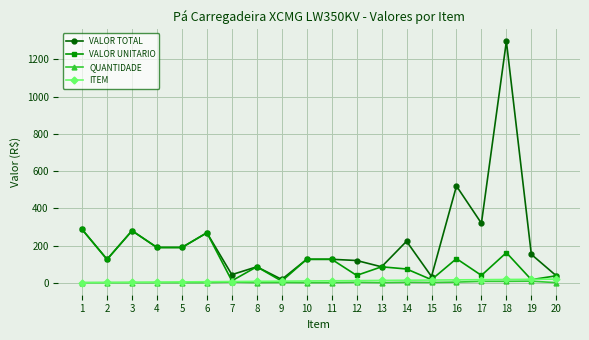

What is the highest value of the VALOR UNITARIO series?

287.0